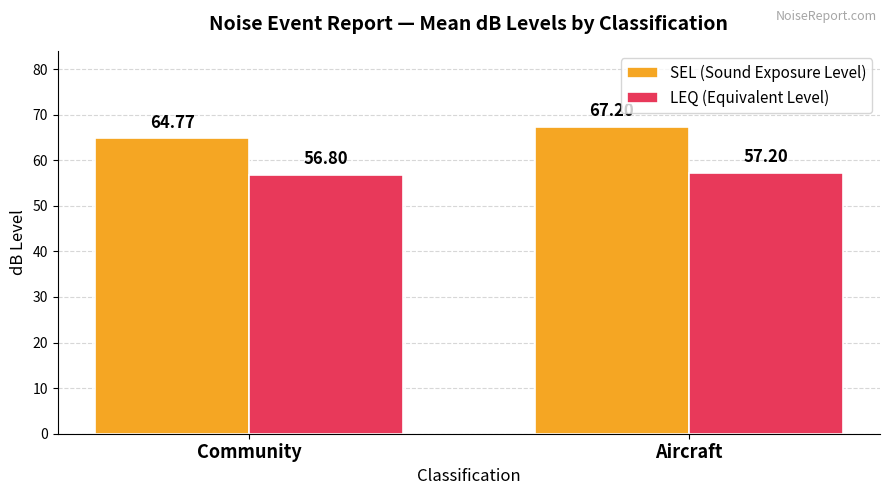

Which label corresponds to the largest value in the chart?

Aircraft